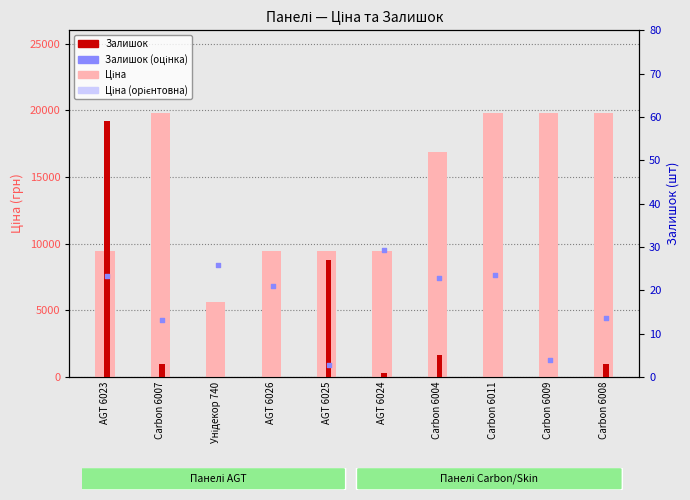

Which series has the largest Y range (max minus min)?

Ціна